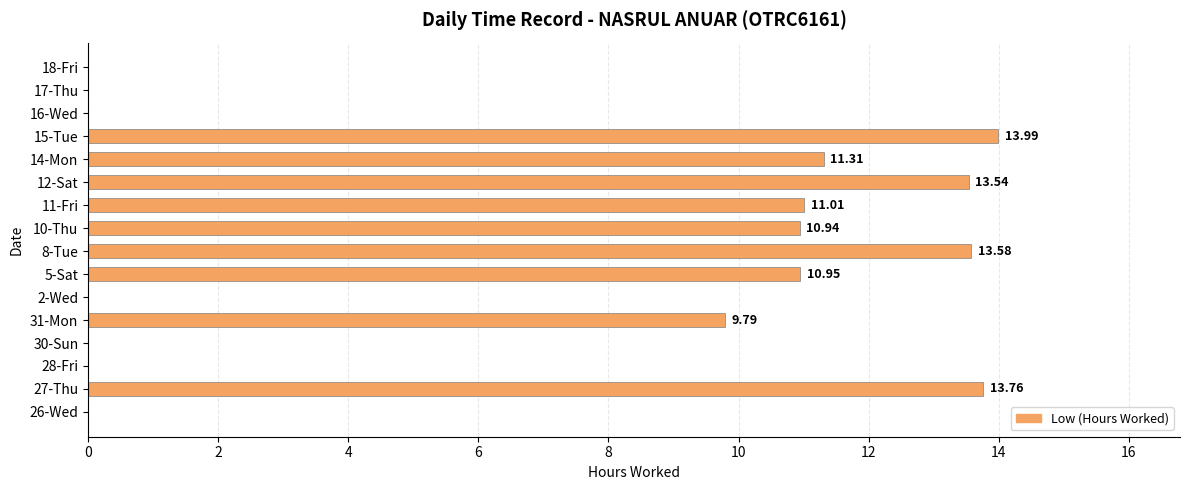

Between 11-Fri and 16-Wed, which is larger?

11-Fri